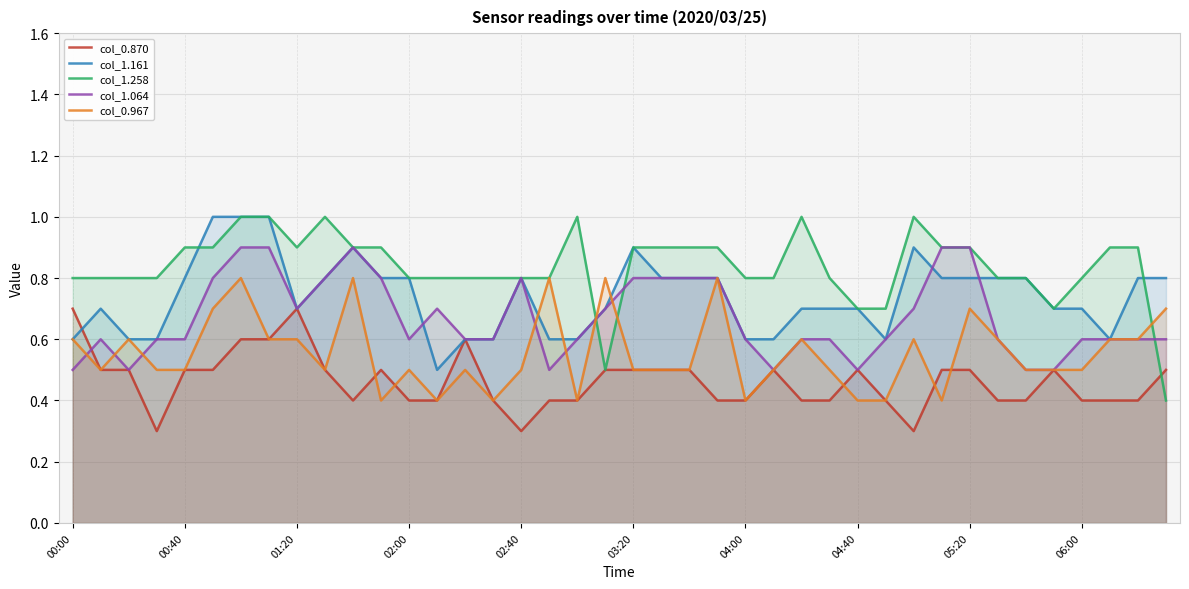

Which series has the largest total across all categories?

col_1.258